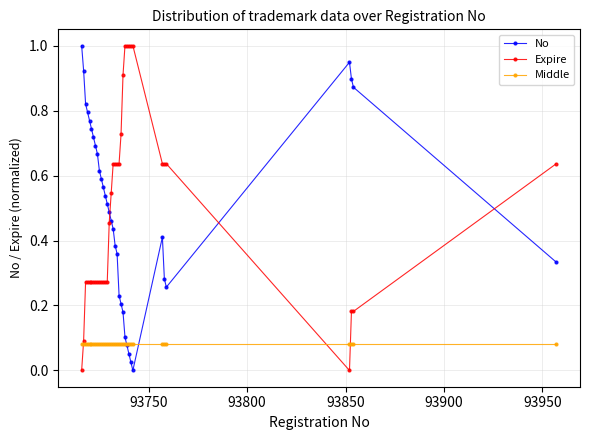

True or false: No has more than 0 points higher than both neighbors.

True